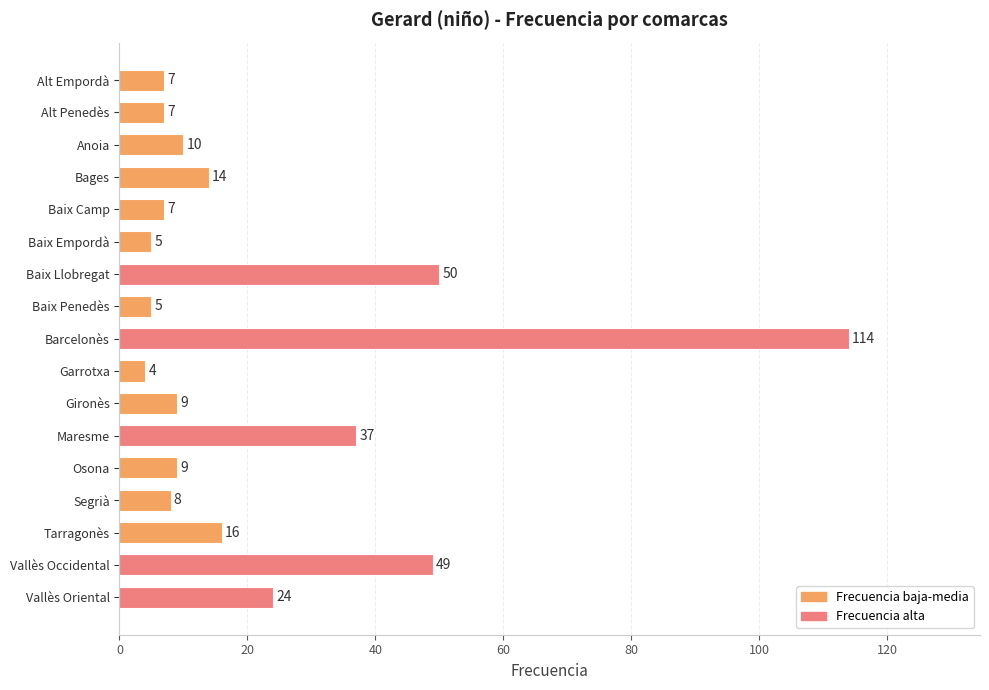

Which label corresponds to the smallest value in the chart?

Garrotxa